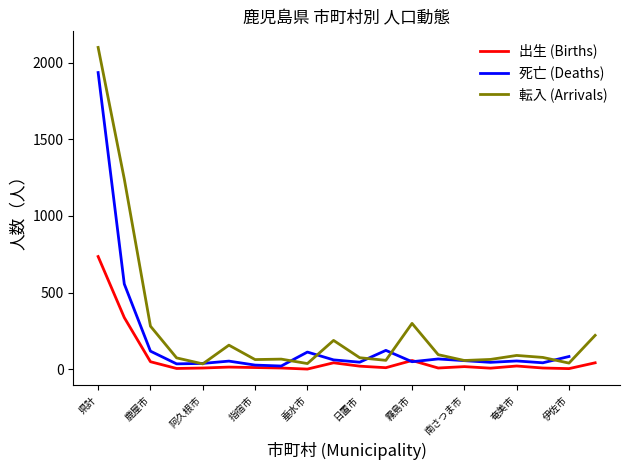

True or false: 転入 (Arrivals) has a value of 63 at 指宿市.

True